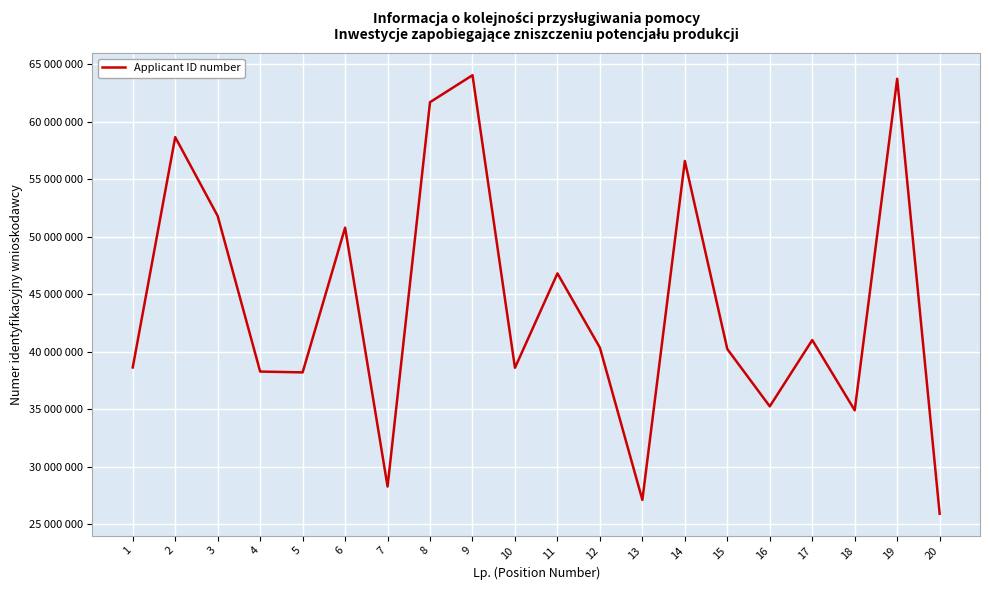

Is this an area chart (filled region under the line)?

No